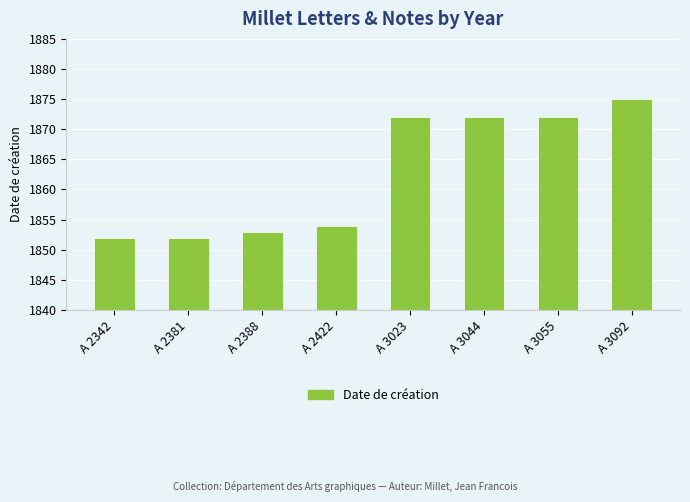

Reading left to right, extract all data points from this chart.

A 2342=1852	A 2381=1852	A 2388=1853	A 2422=1854	A 3023=1872	A 3044=1872	A 3055=1872	A 3092=1875